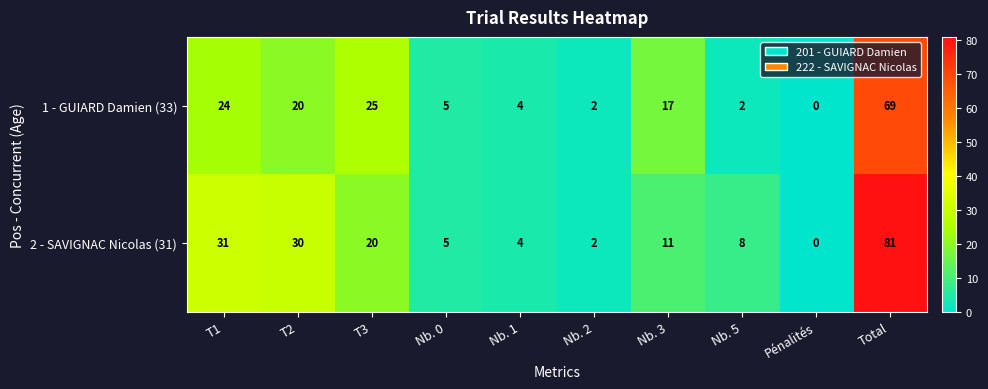

What is the difference between the highest and lowest values at Total?

12